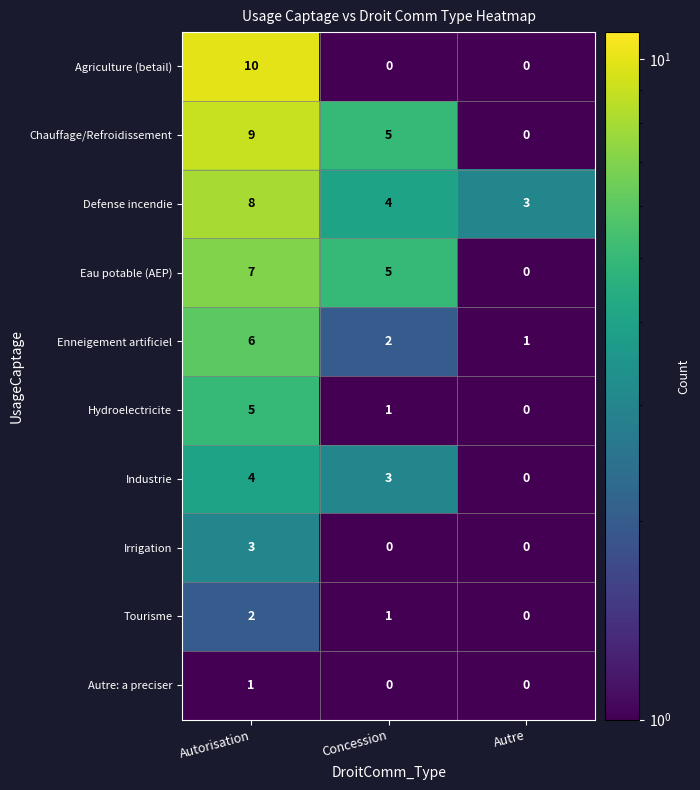

How many data points in Chauffage/Refroidissement are less than 5?

1